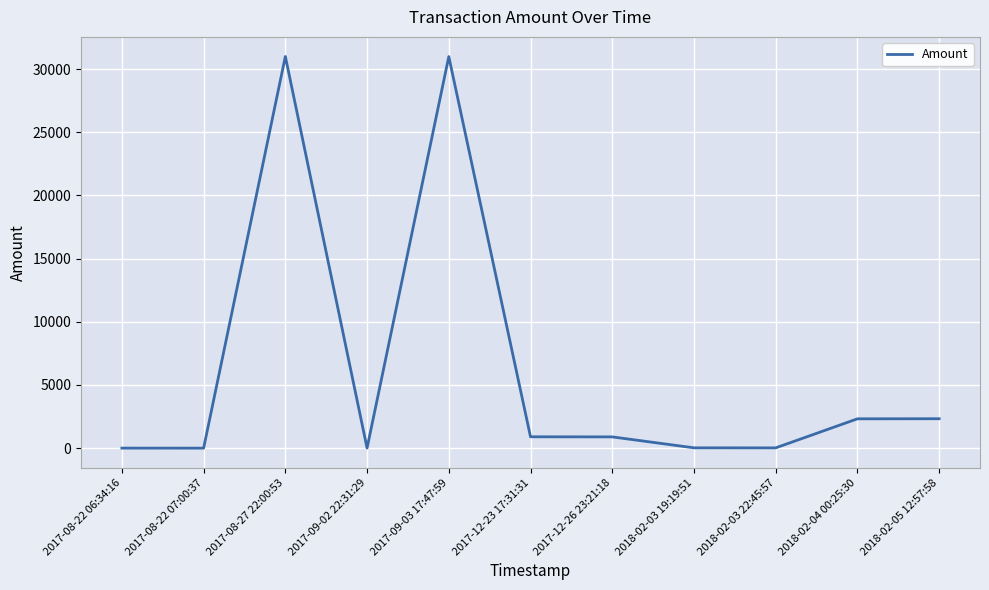

Is it true that the value at 2017-09-03 17:47:59 is 30987.0?

True